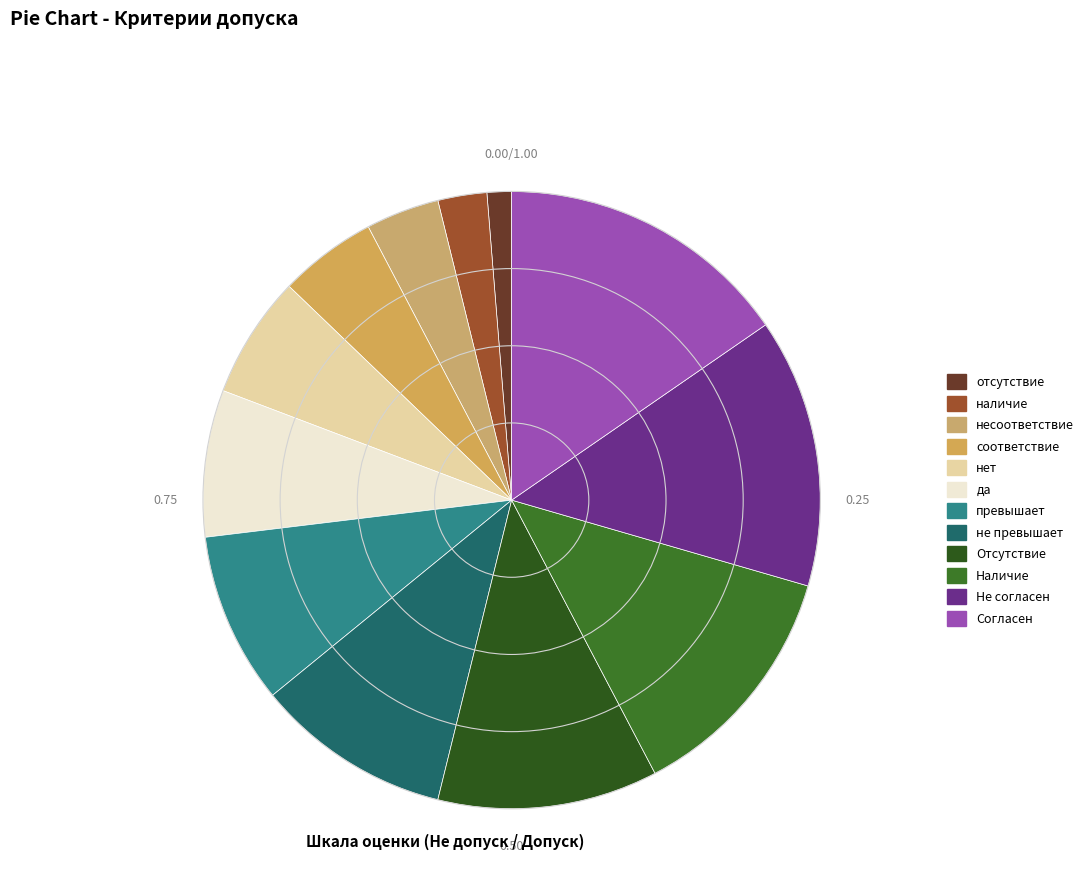

Approximately how many times larger is the value at несоответствие compared to Согласен?

0.2